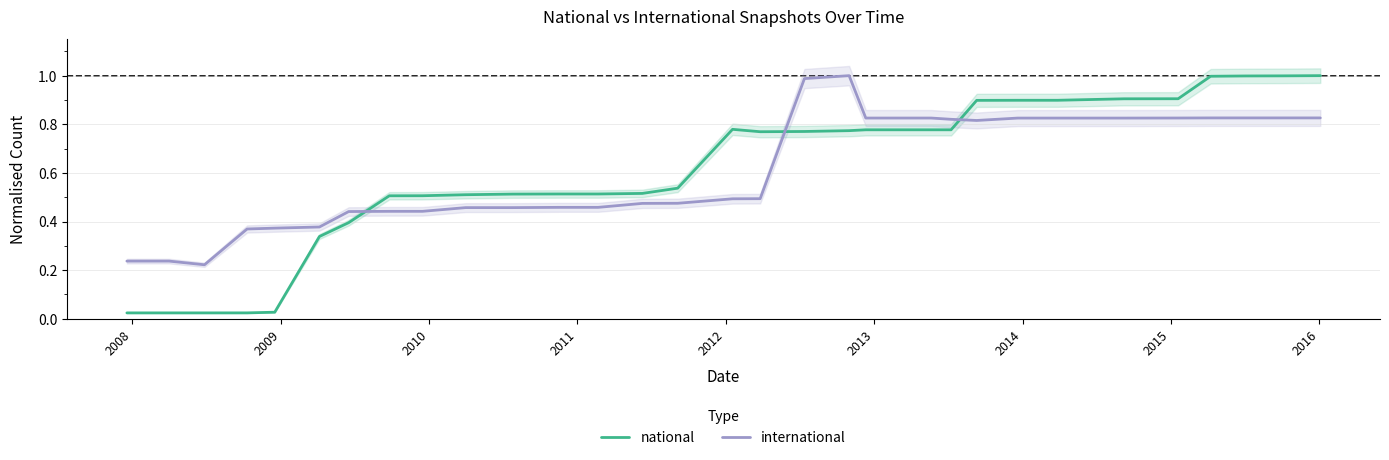

Which series ends up on top after the final intersection of national and international?

national